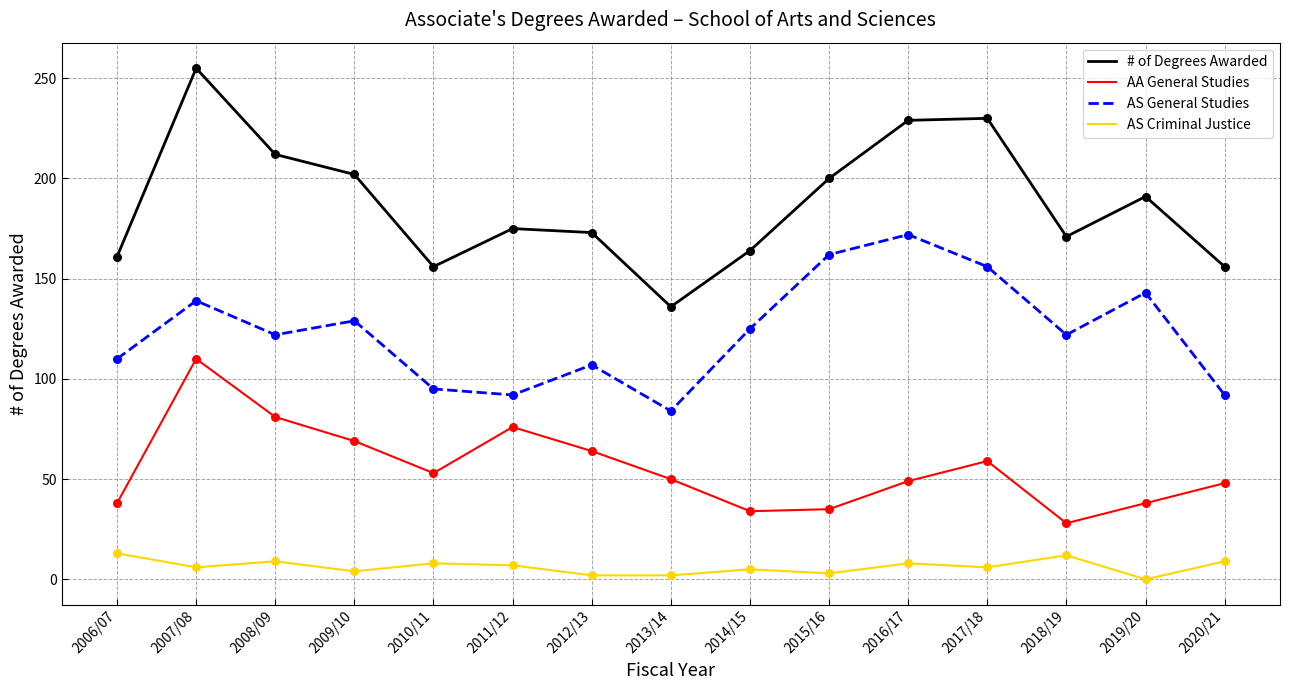

At which category is the sum across all series the highest?

2007/08